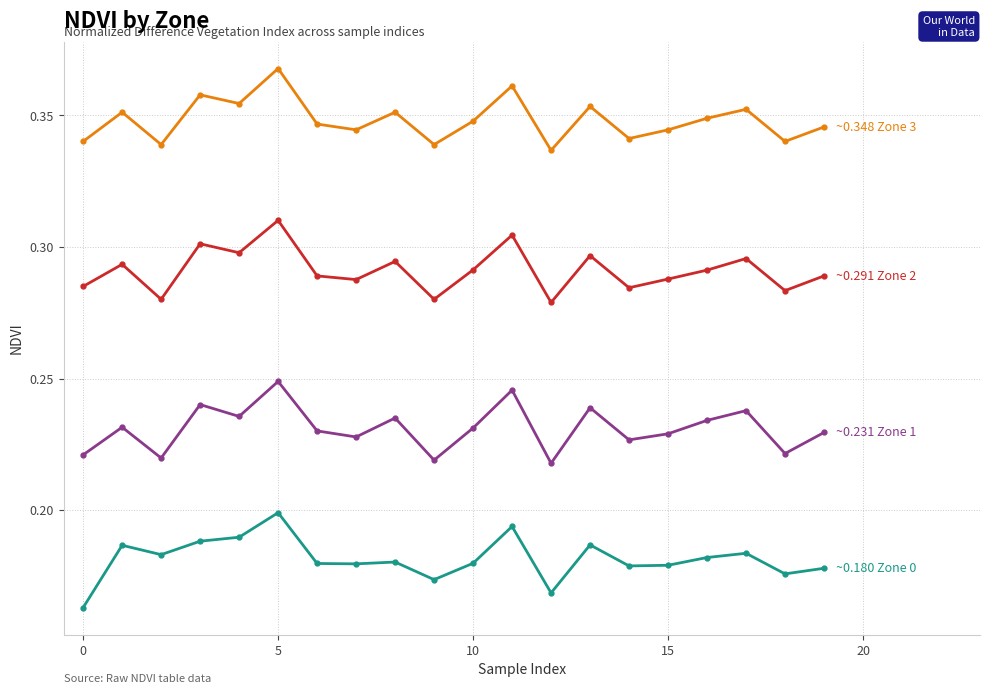

How many lines are shown in the chart?

4